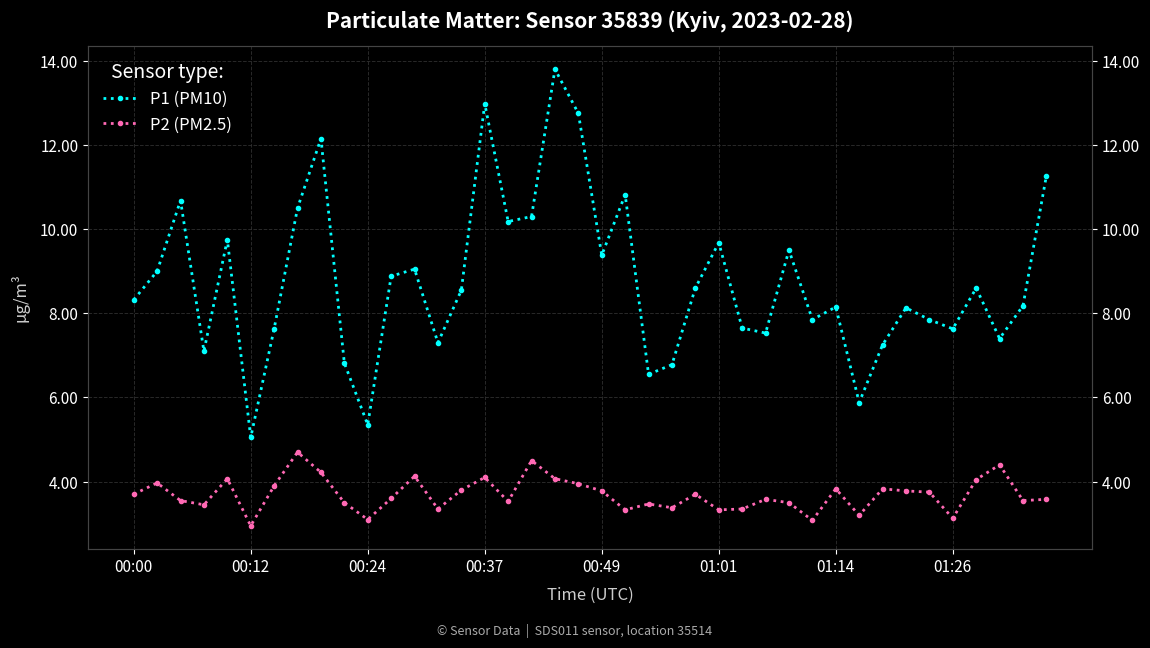

What is the sum of all P2 (PM2.5) values?

147.7